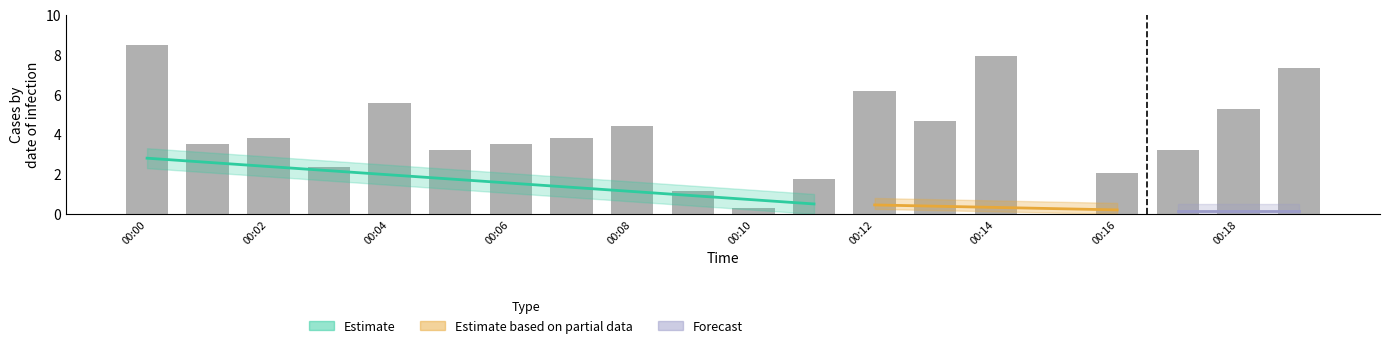

What is the label of the 1st bar from the left?

00:00